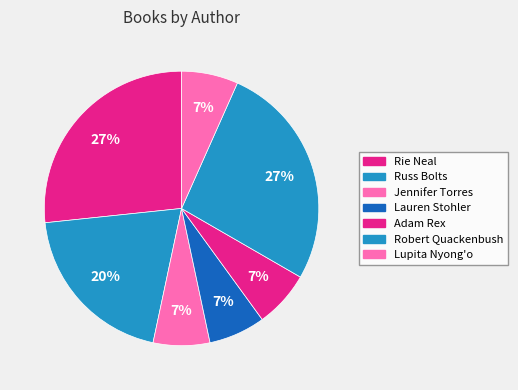

What is the smallest slice in the pie chart?

Jennifer Torres